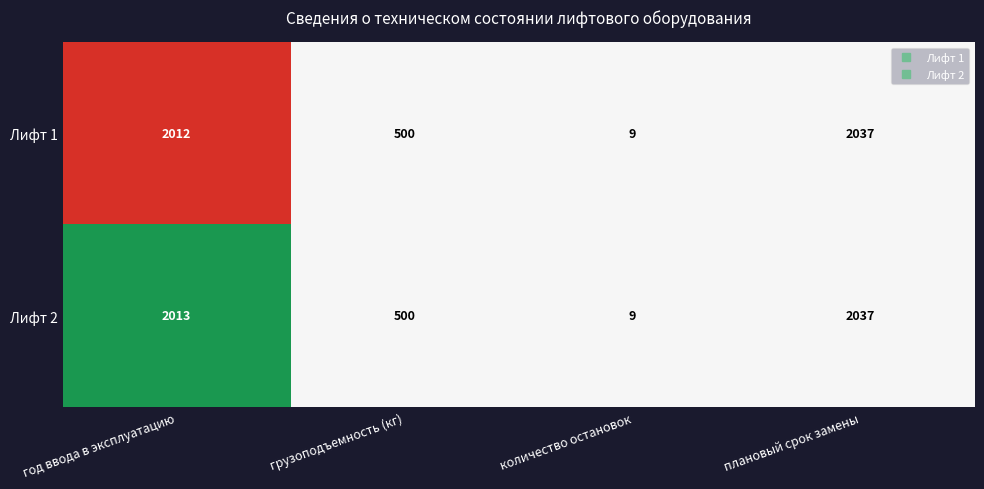

Which series has the largest total across all categories?

Лифт 2